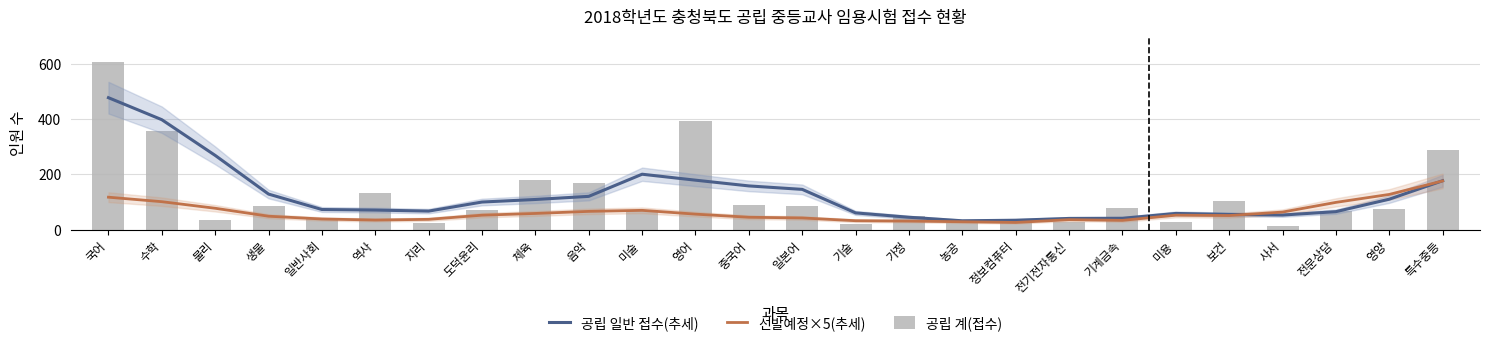

What is the label of the 19th bar from the left?

전기전자통신